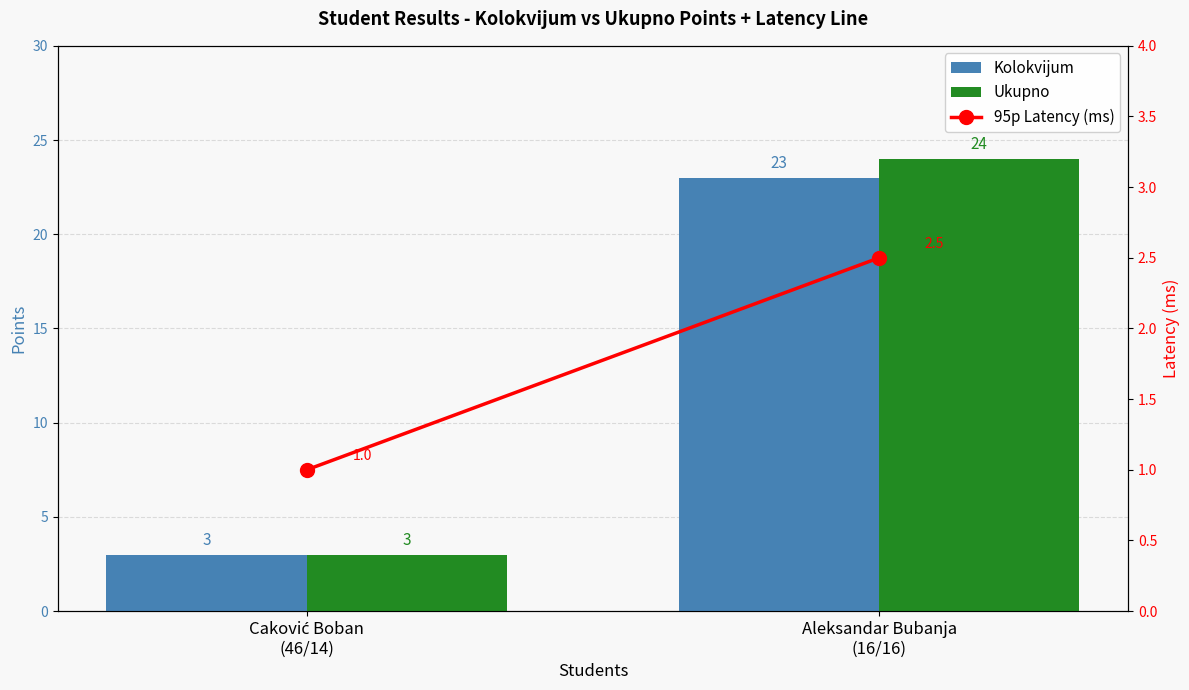

Is the value of Ukupno at Aleksandar Bubanja
(16/16) greater than the value of Kolokvijum at Caković Boban
(46/14)?

Yes